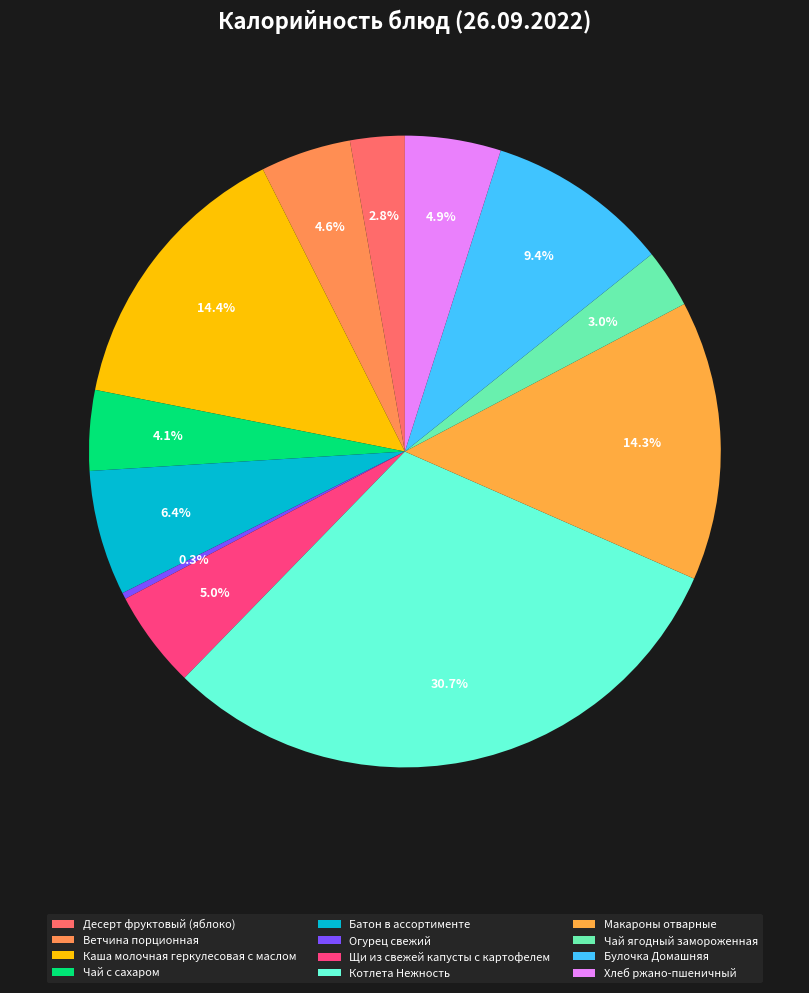

Count the number of slices in the pie.

12